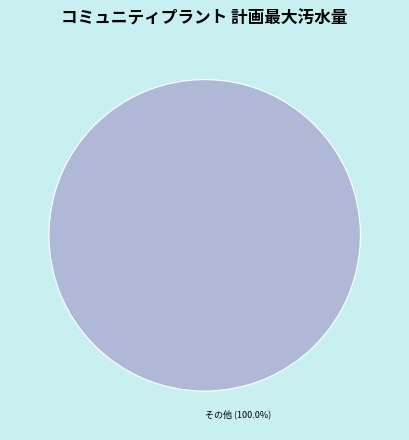

Which slice represents more than half of the pie?

その他